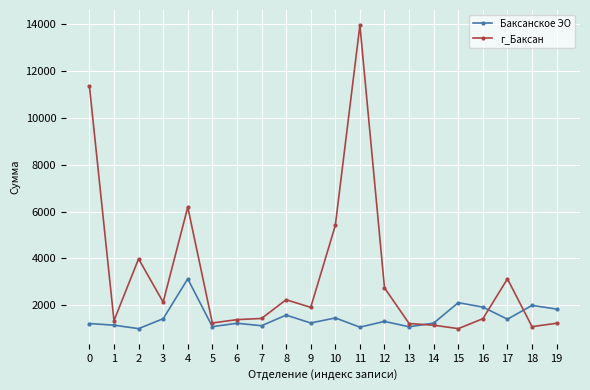

At which category is the sum across all series the highest?

11